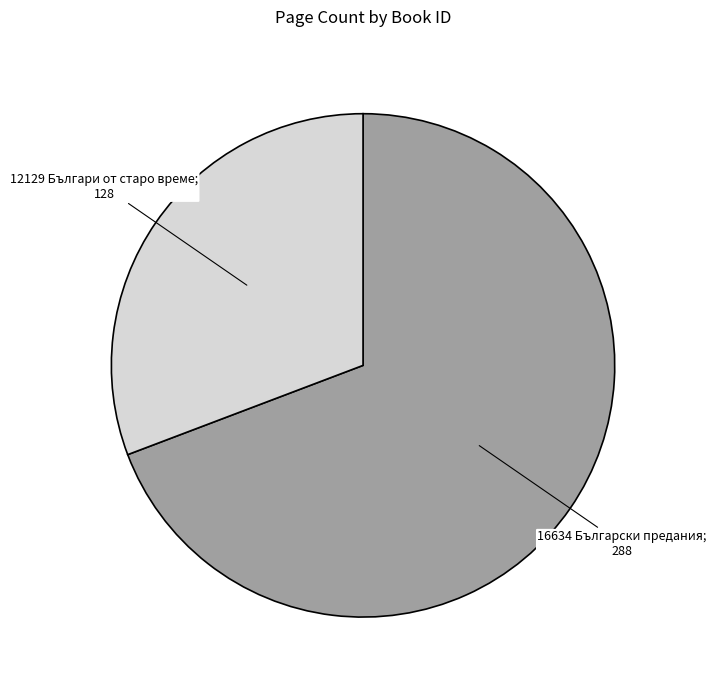

Between 16634 and 12129, which is larger?

16634